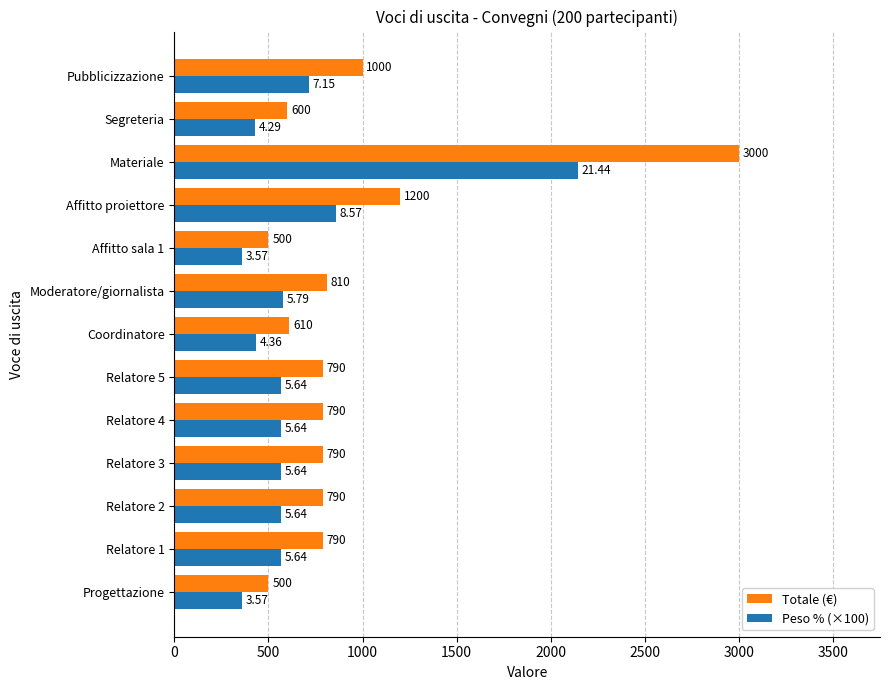

What is the highest value of the Peso % (×100) series?

2144.0